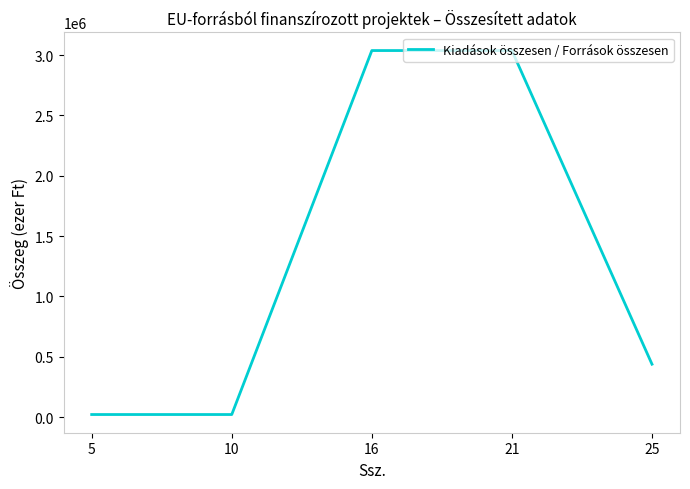

At which label is the value closest to 1529985?

25